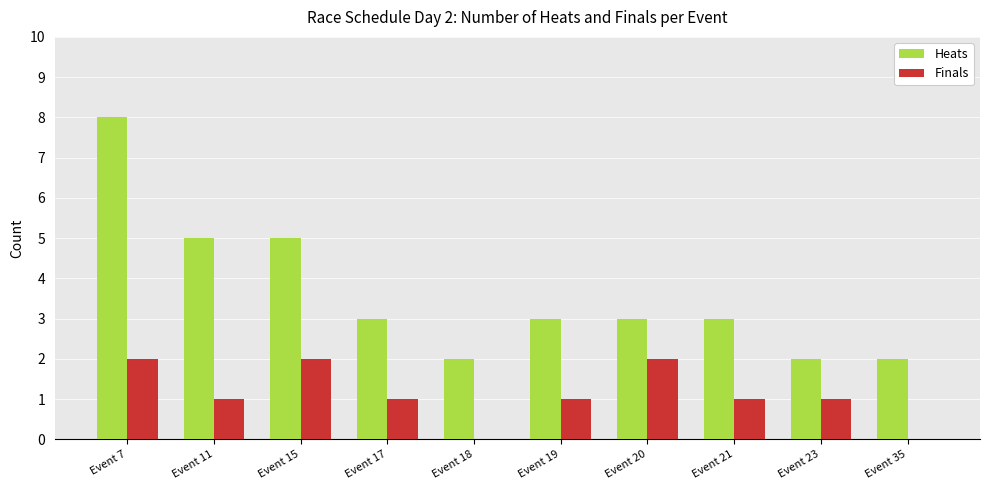

What is the total value across all series at Event 7?

10